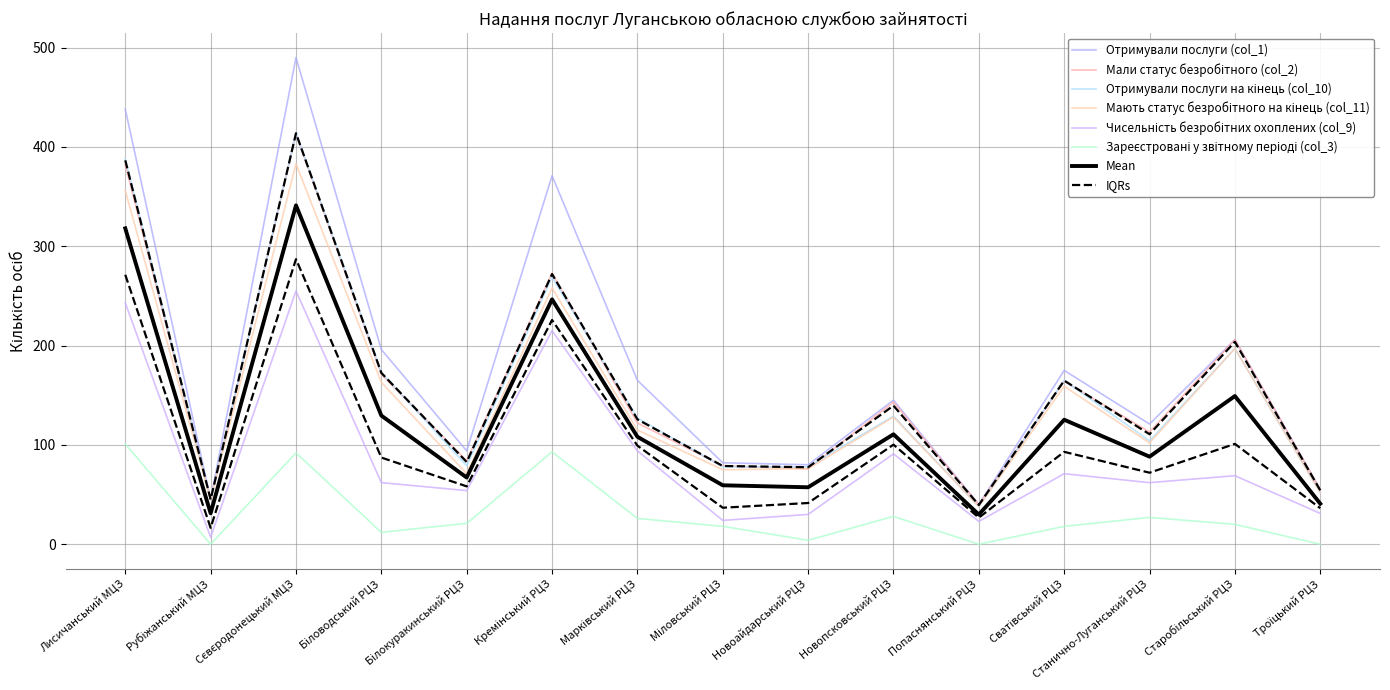

At how many categories does at least one series exceed 468?

1